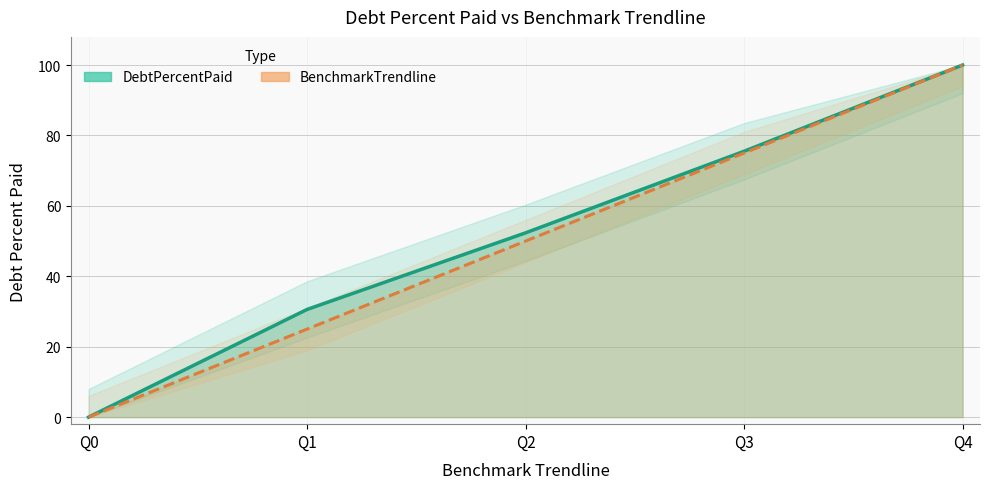

At how many categories does at least one series exceed 37?

3